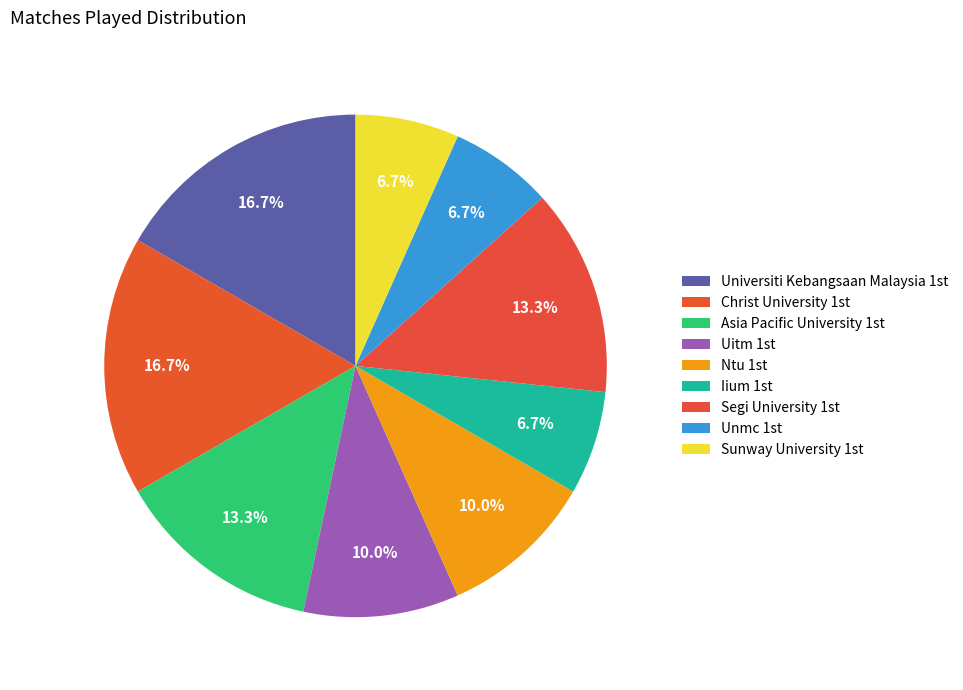

What is the largest slice in the pie chart?

Universiti Kebangsaan Malaysia 1st